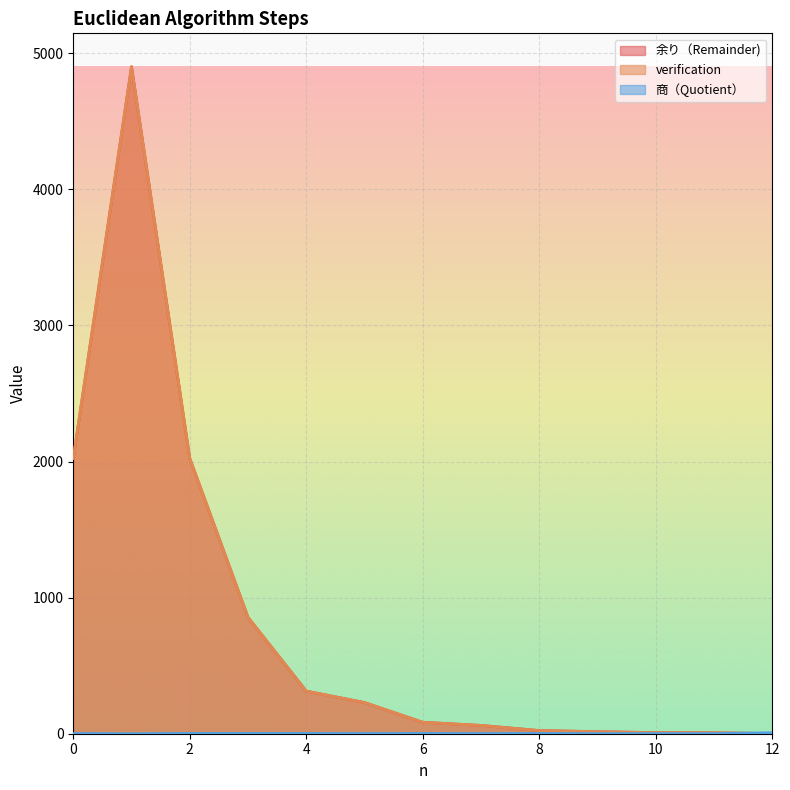

Is it true that verification equals 3335 at 0?

False